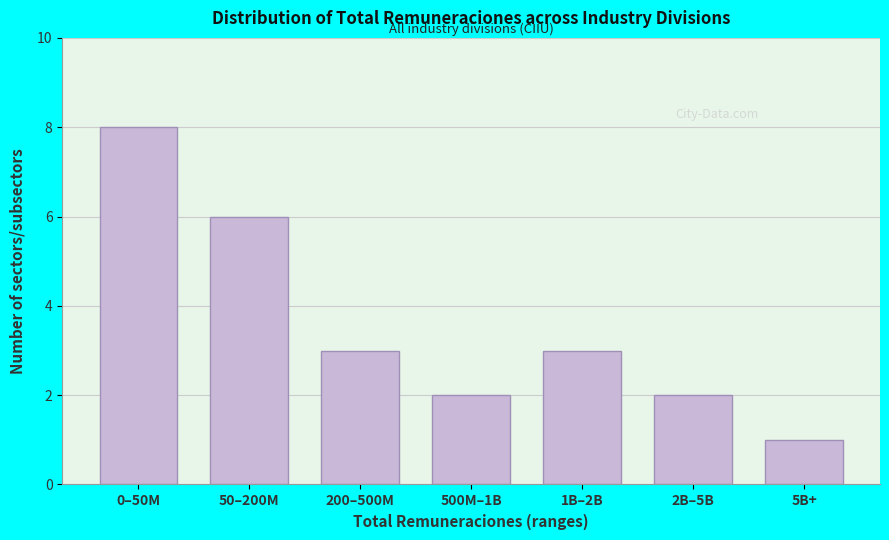

Reading left to right, what are all the values shown in this chart?

8	6	3	2	3	2	1